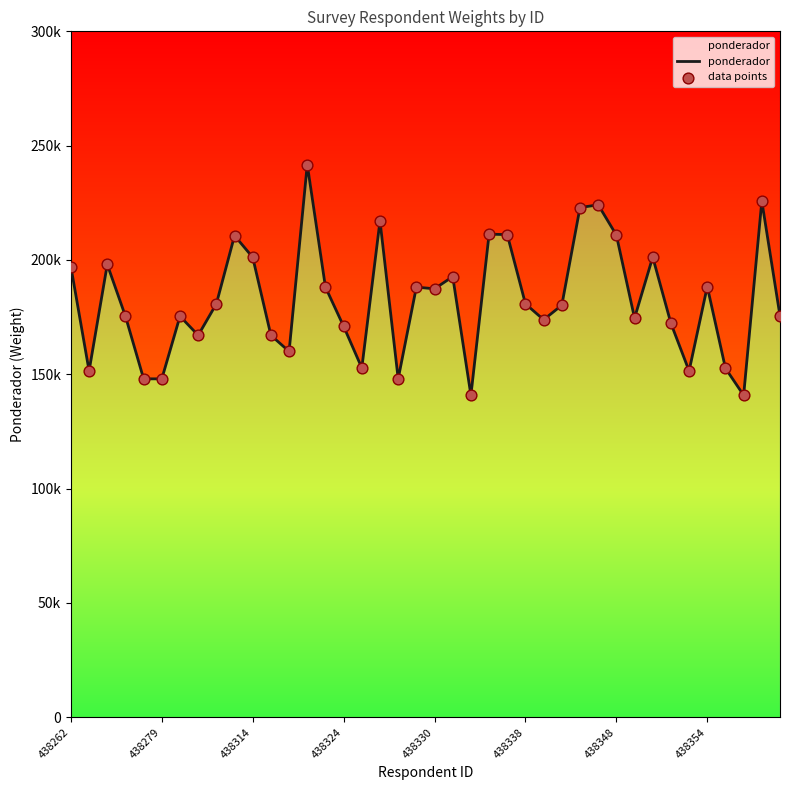

At which category is the sum across all series the highest?

13